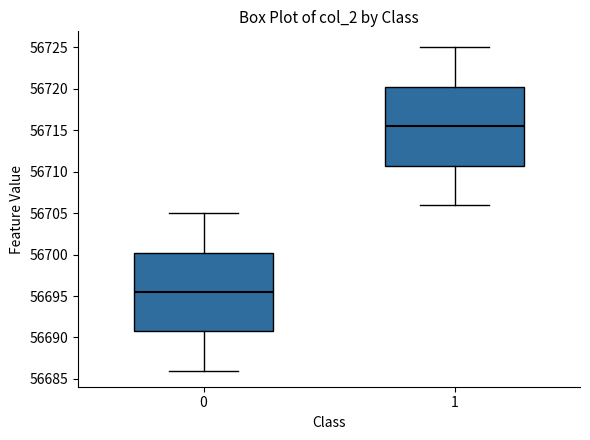

Reading left to right, read every box against the y-axis: the position of its median line, the range the box covers, and the ends of its whiskers. The values are not printed on the chart, so give them approximately, as read against the axis.

0: median 56695.5, box 56691.0 to 56700.5, whiskers 56686.0 to 56705.0
1: median 56715.5, box 56711.0 to 56720.5, whiskers 56706.0 to 56725.0